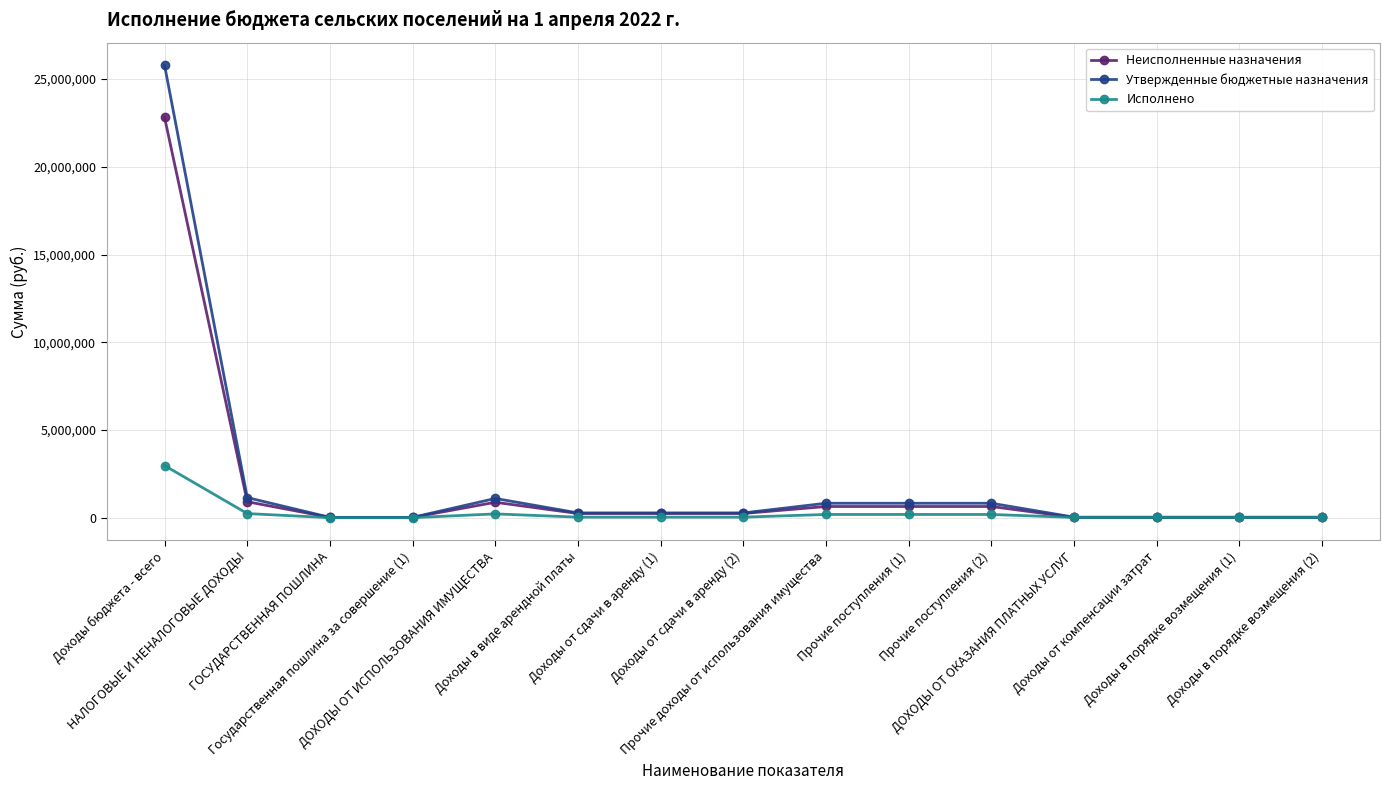

What is the value of the Утвержденные бюджетные назначения point at the 2nd from the left?

1147000.0